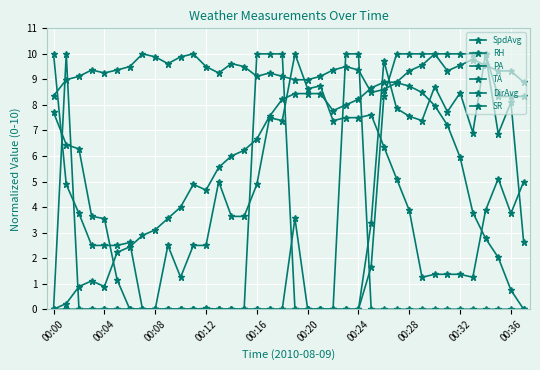

Is this an area chart (filled region under the line)?

No